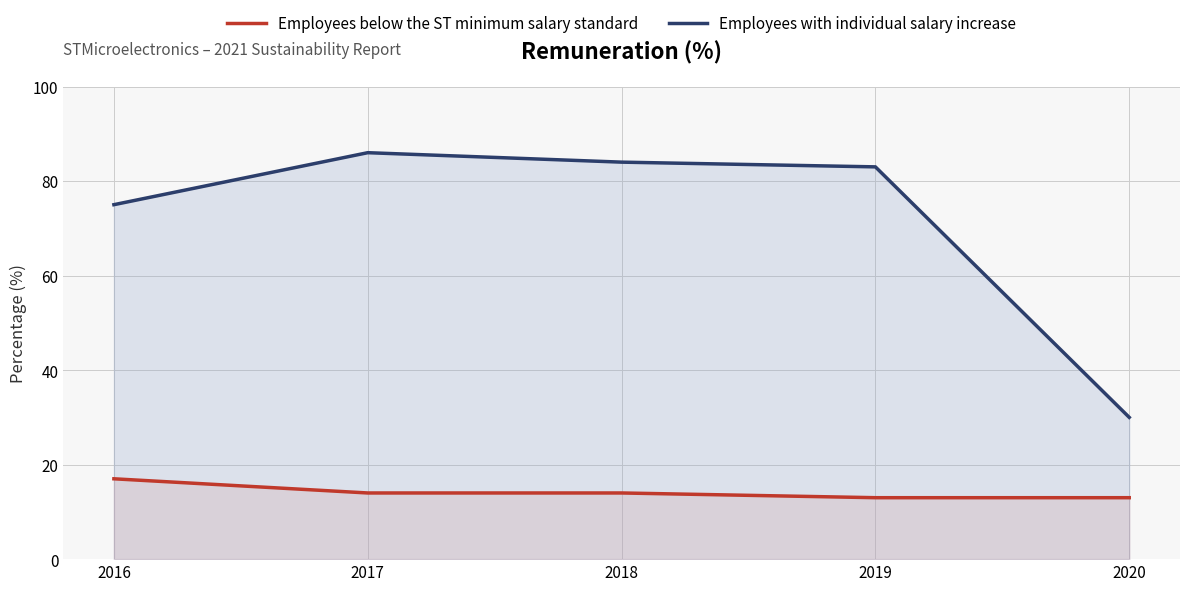

The value of Employees below the ST minimum salary standard at 2020 is 13. True or false?

True